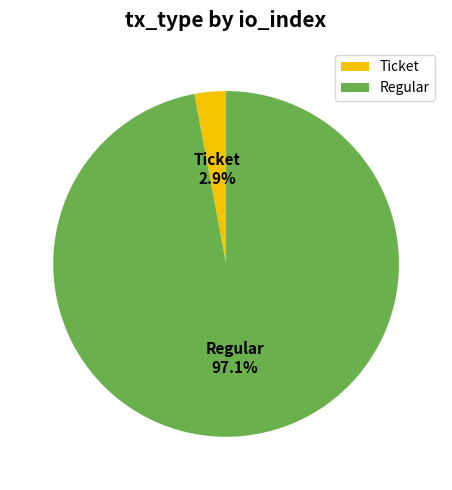

Count the number of slices in the pie.

2